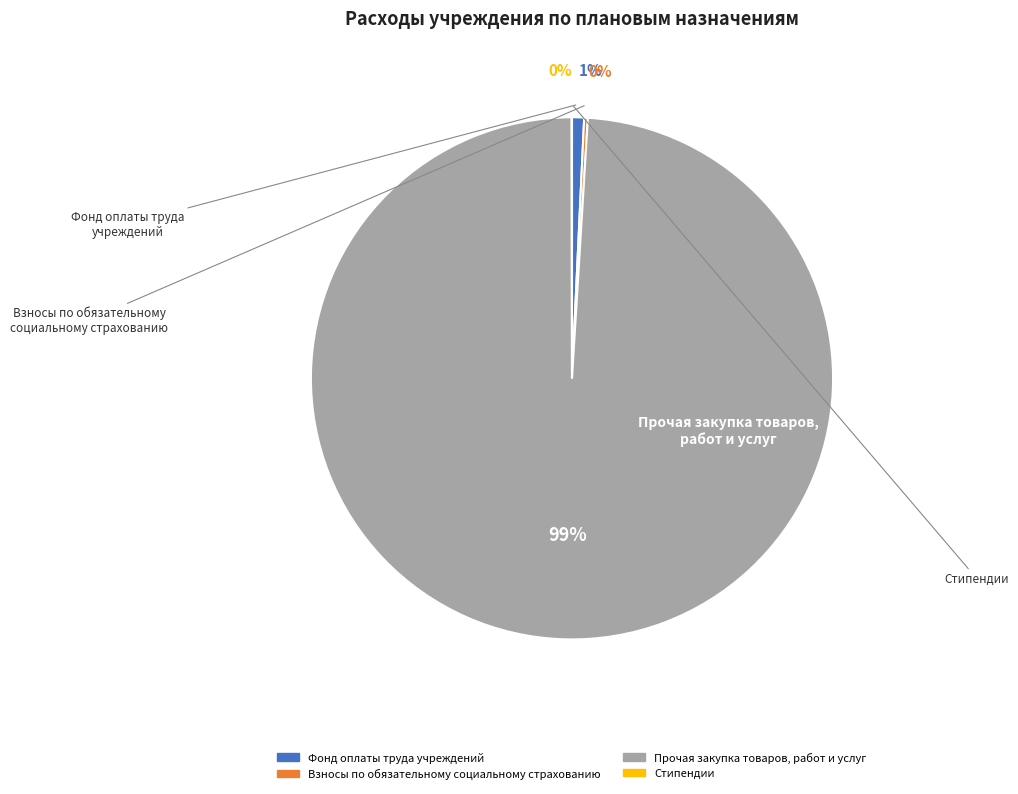

True or false: Прочая закупка товаров, работ и услуг accounts for 89% of the total.

False